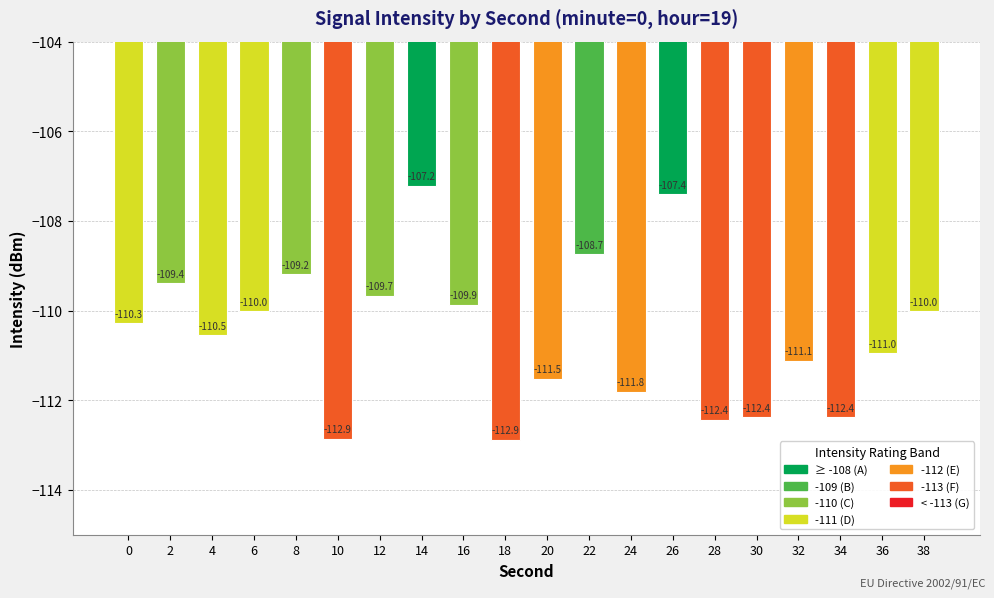

How many bars are there in total?

20